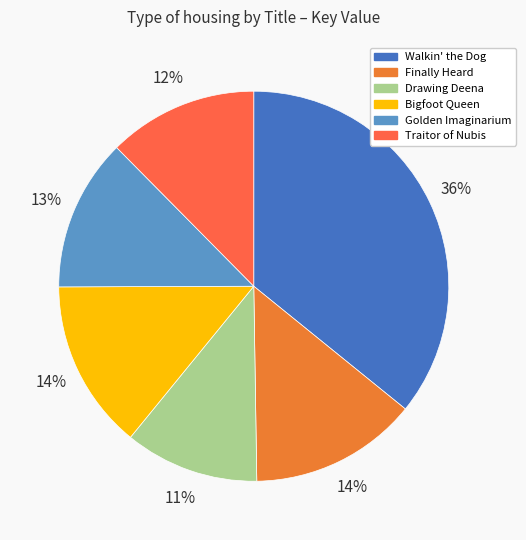

Rank the categories by value from highest to lowest.

Walkin' the Dog, Bigfoot Queen, Finally Heard, Golden Imaginarium, Traitor of Nubis, Drawing Deena